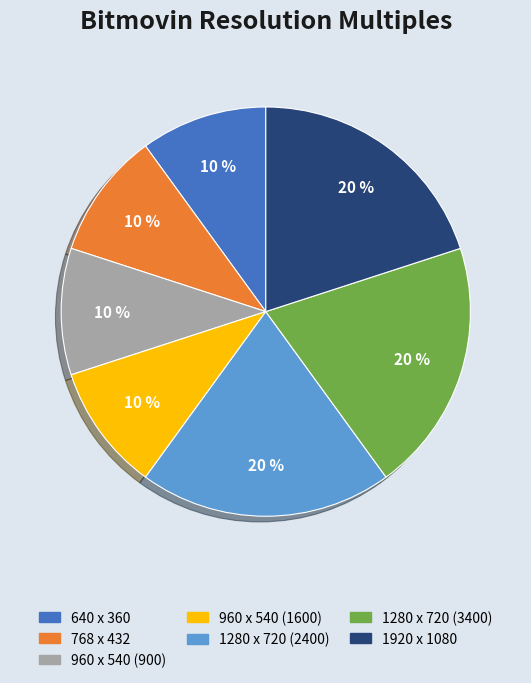

Approximately how many times larger is the value at 1280 x 720 (3400) compared to 1920 x 1080?

1.0